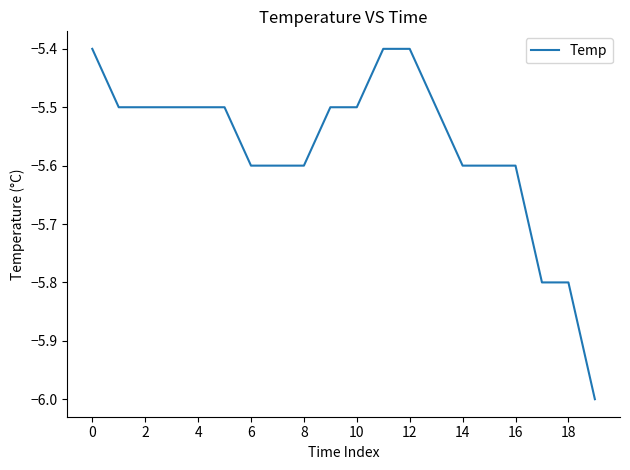

What is the maximum value shown in the chart?

-5.4